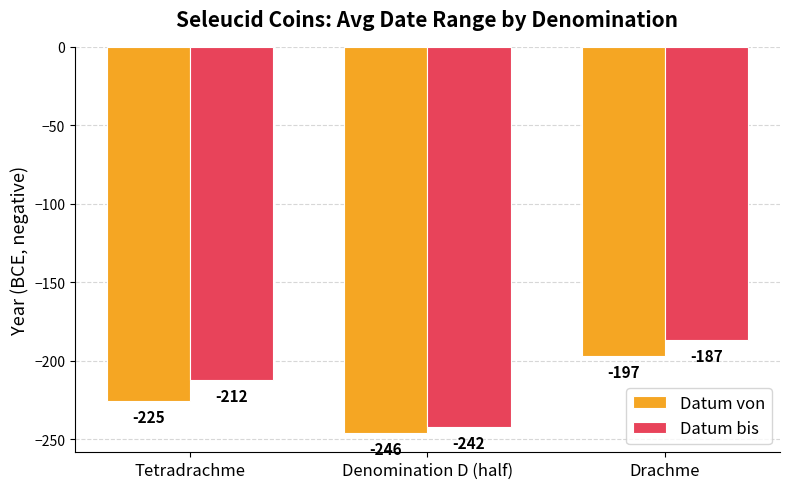

What is the value of the Datum von bar at the 3rd from the left?

-197.0